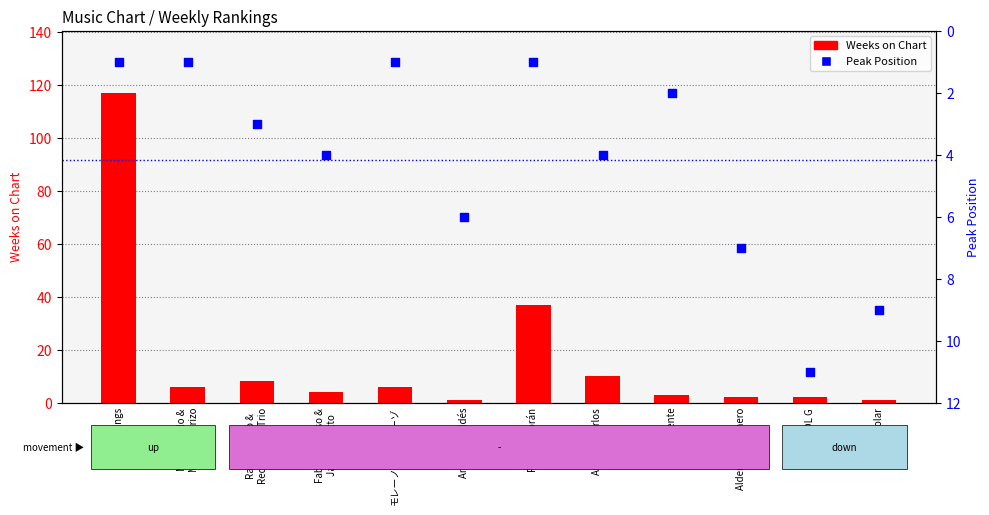

Which series reaches the minimum Y coordinate?

Weeks on Chart